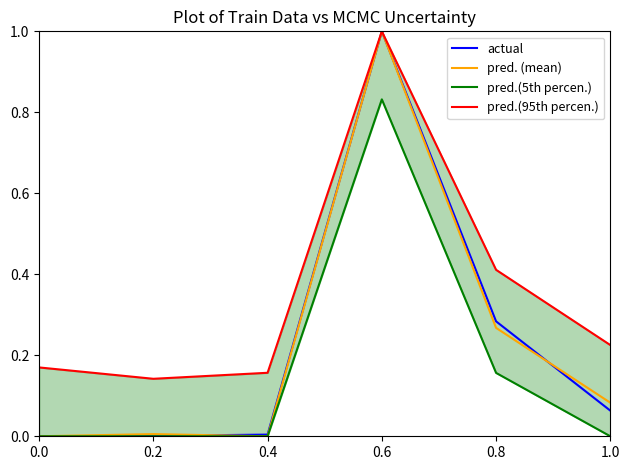

True or false: pred.(95th percen.) has a value of 0.2 at 0.4.

False